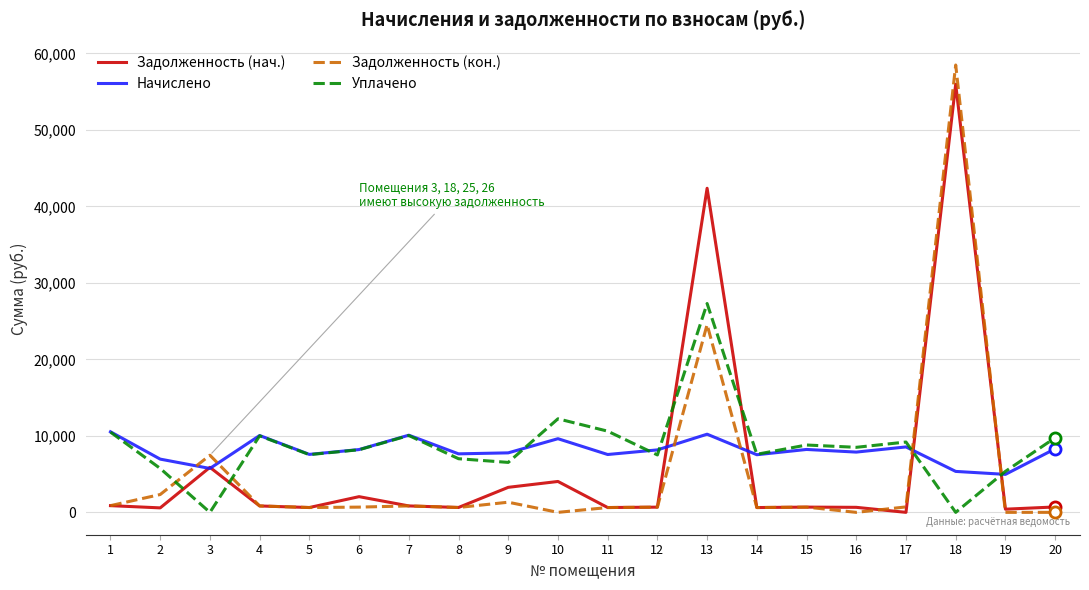

Is this an area chart (filled region under the line)?

No